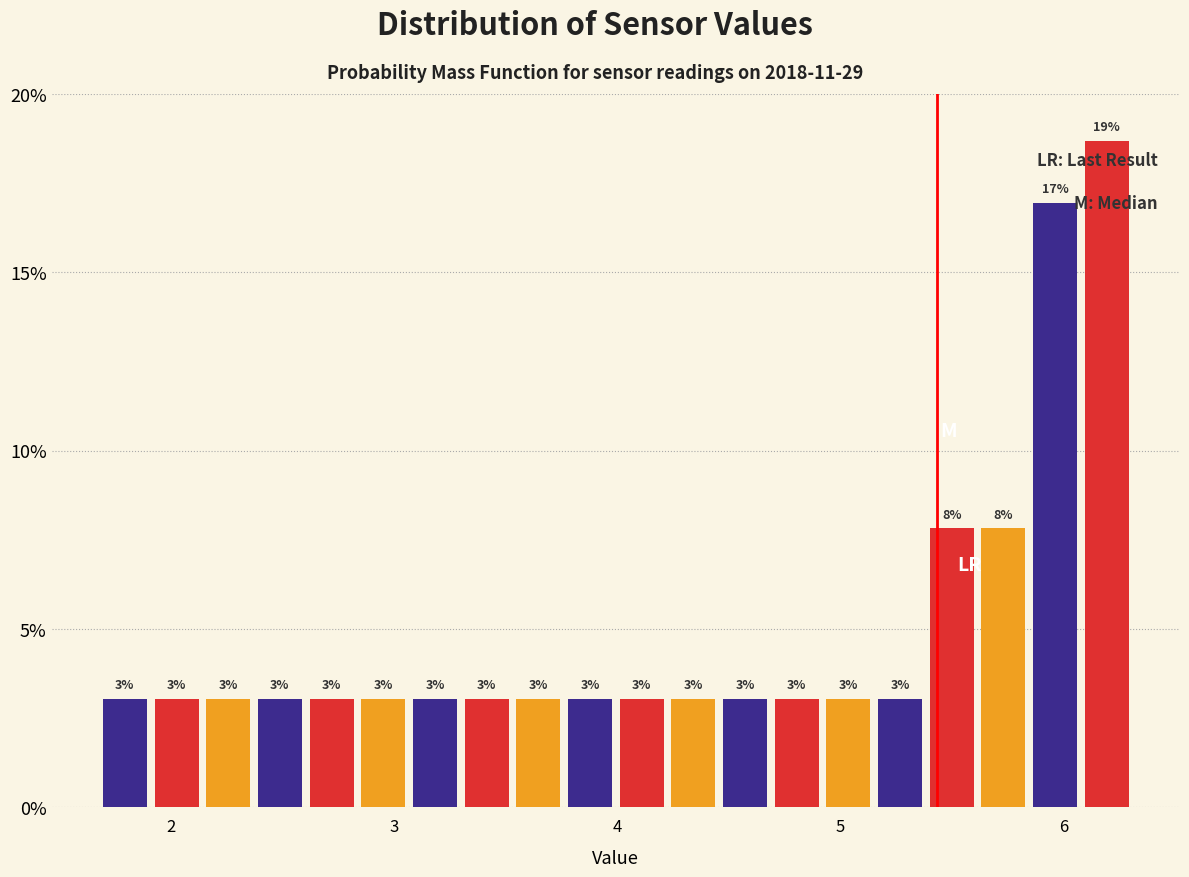

Around what value on the x-axis is the tallest bar? Give the approximate position of its centre, as read against the axis.

6.2